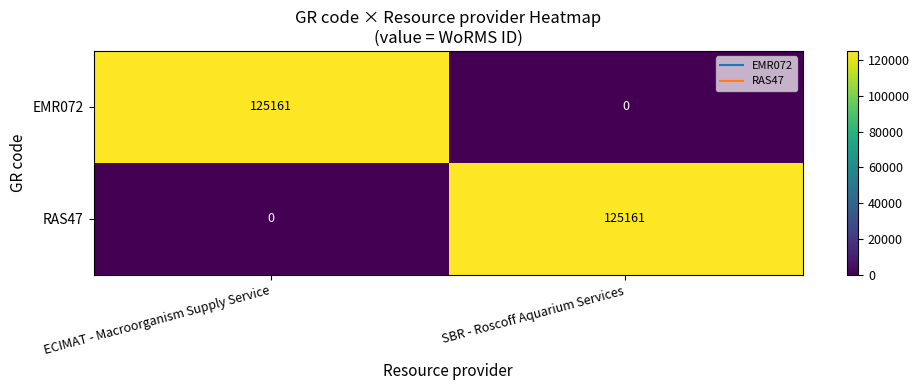

What value does the EMR072 series have at ECIMAT - Macroorganism Supply Service, to the nearest 50?

125150